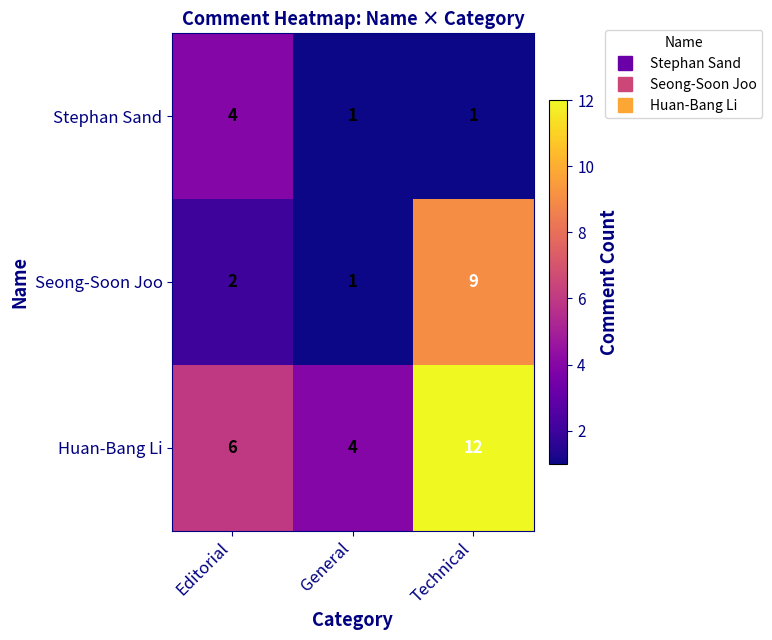

What is the maximum value shown in the chart?

12